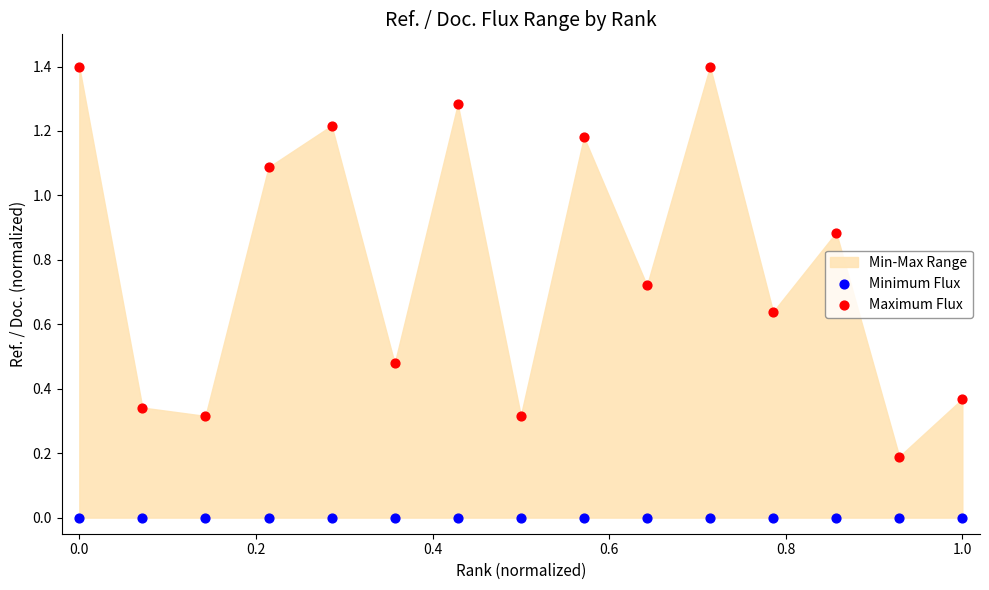

Which series contains the lowest Y value?

Minimum Flux